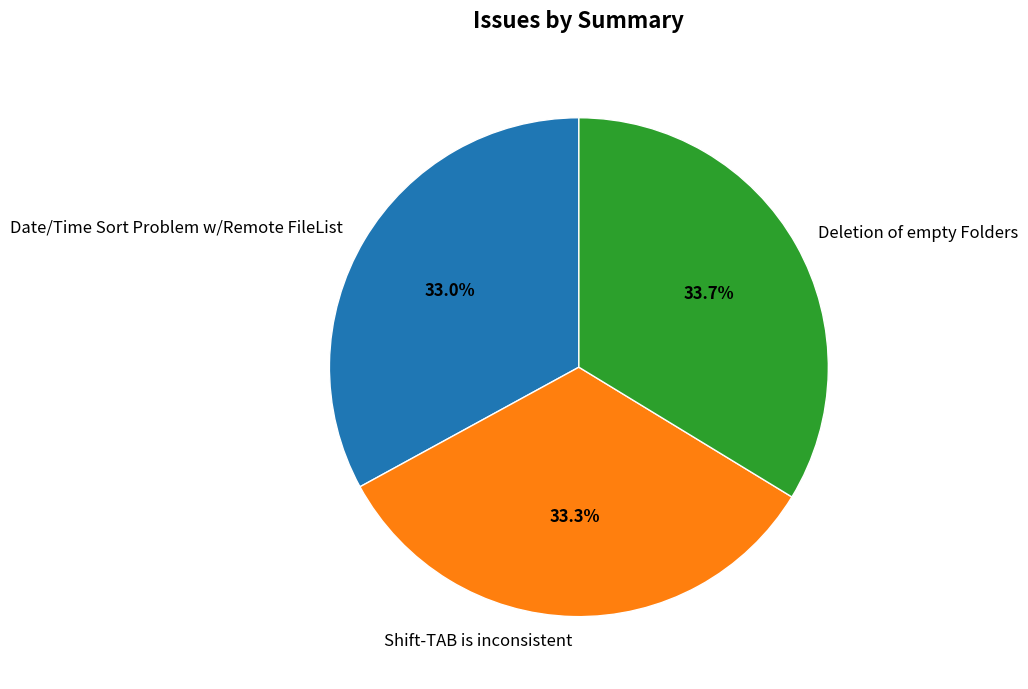

What percentage is the Date/Time Sort Problem w/Remote FileList slice, to the nearest percent?

33%